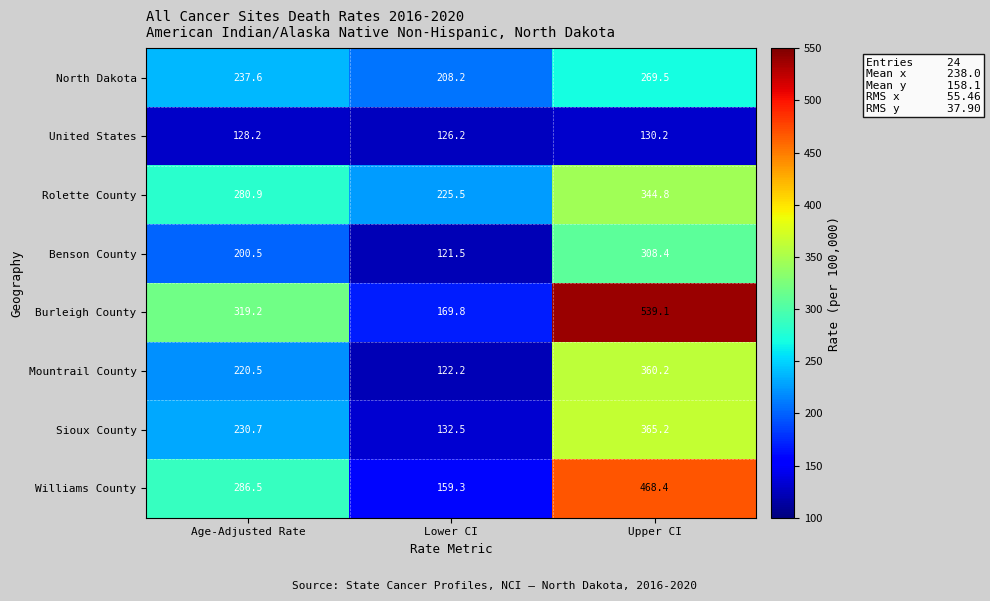

What is the spread (max minus min) of values at Lower CI?

104.0